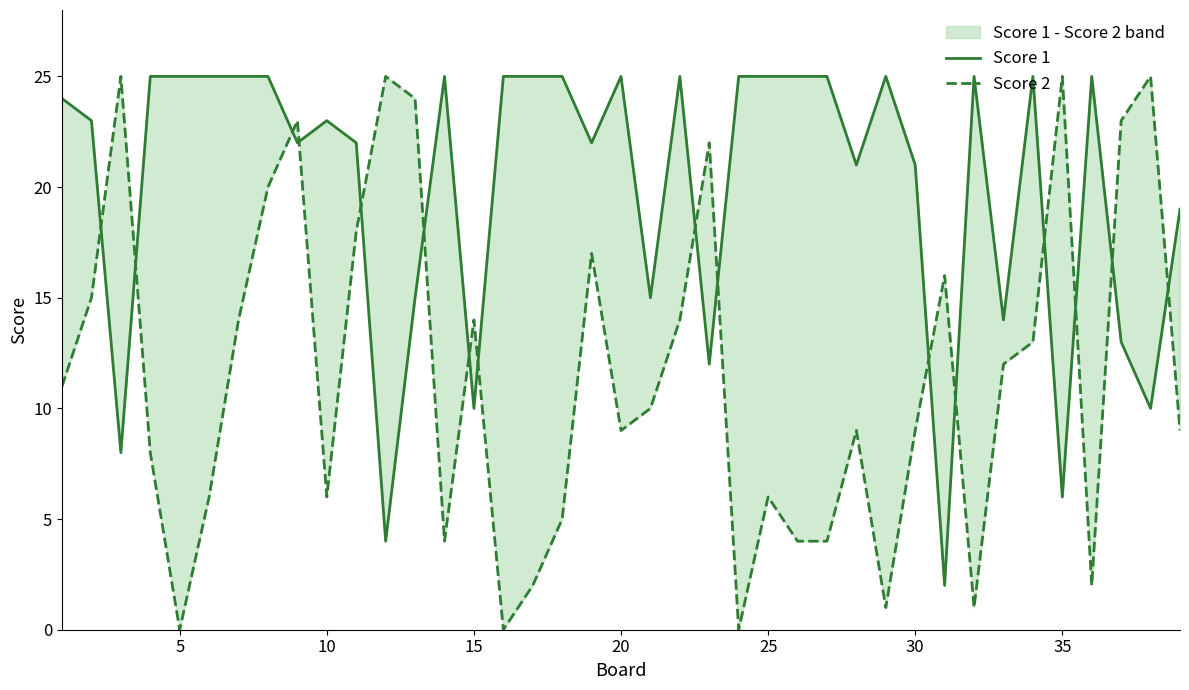

Is this an area chart (filled region under the line)?

No